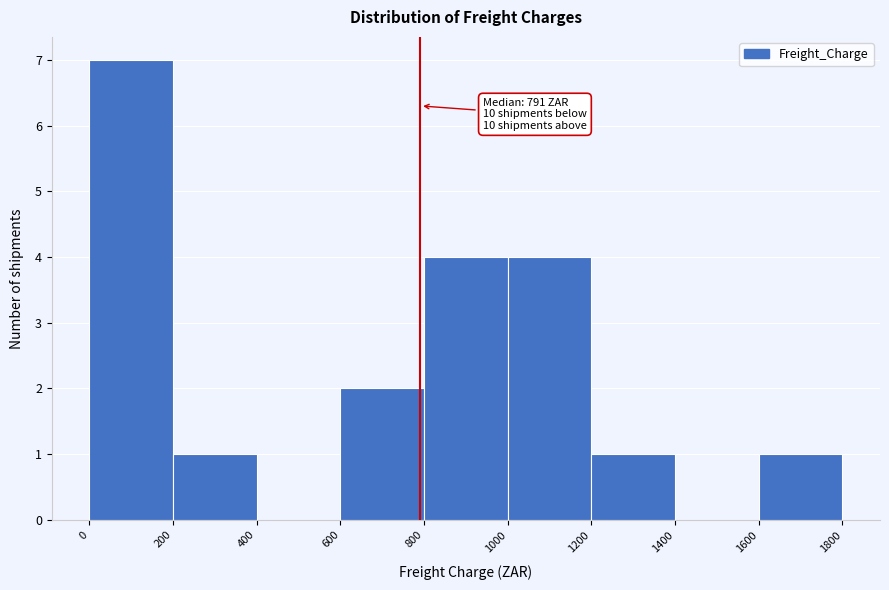

Which range on the x-axis has the tallest bar?

0 to 200